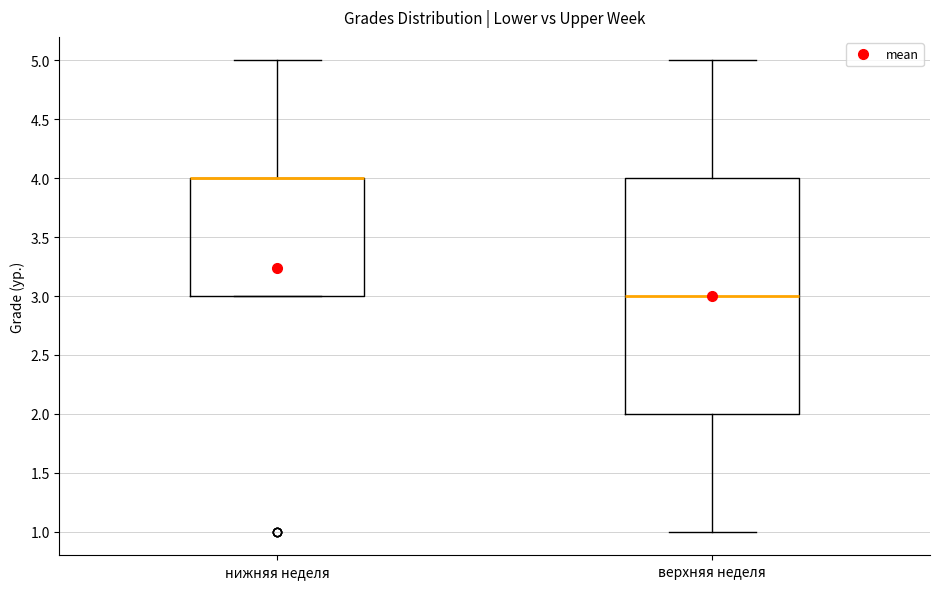

Which box is the tallest, from its lower edge to its upper edge?

верхняя неделя